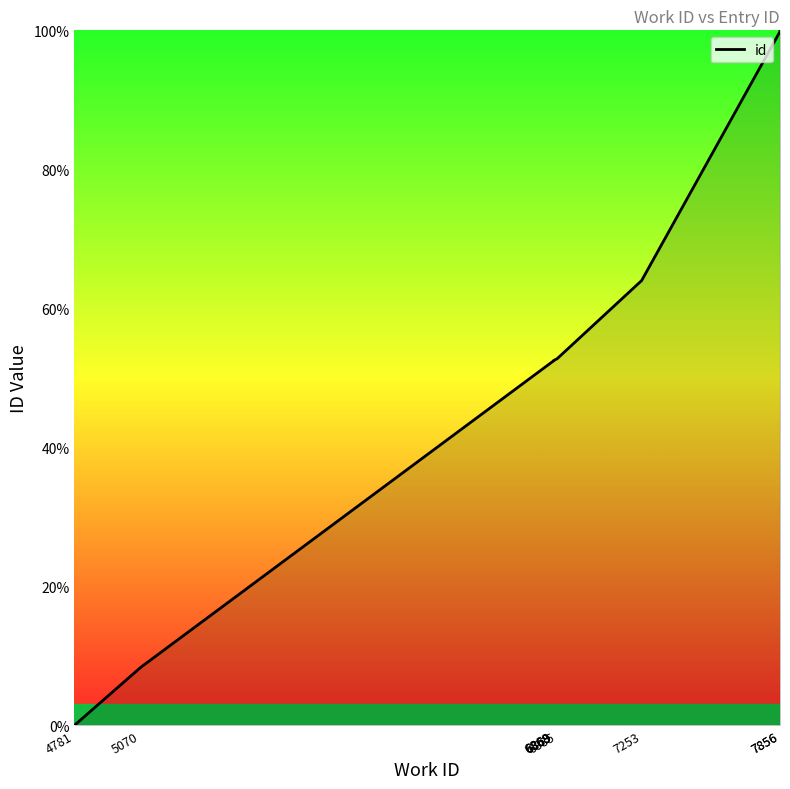

How many data points are above 52?

8